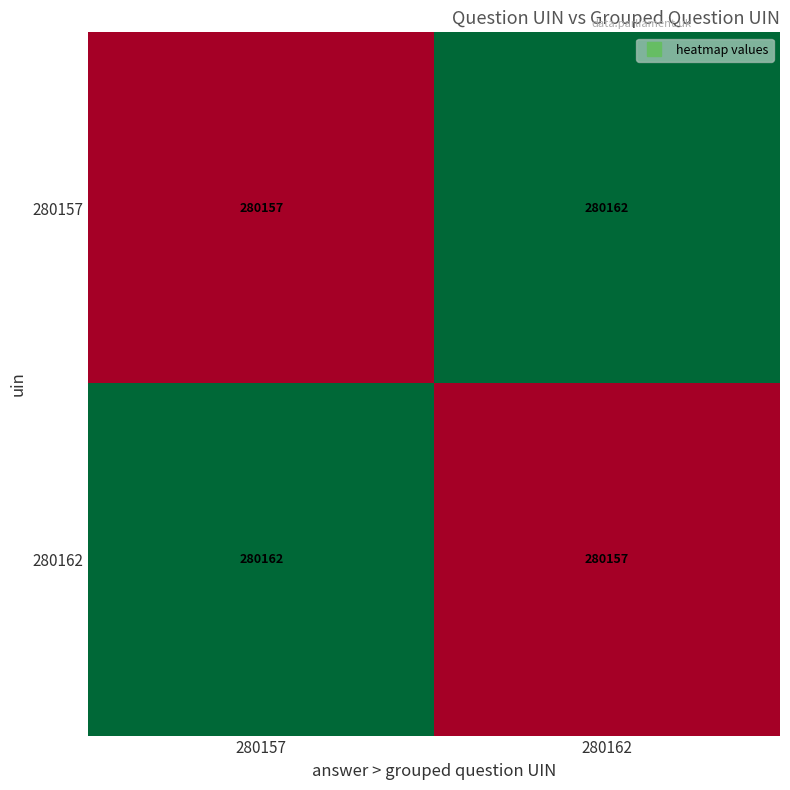

What is the spread (max minus min) of values at 280157?

5